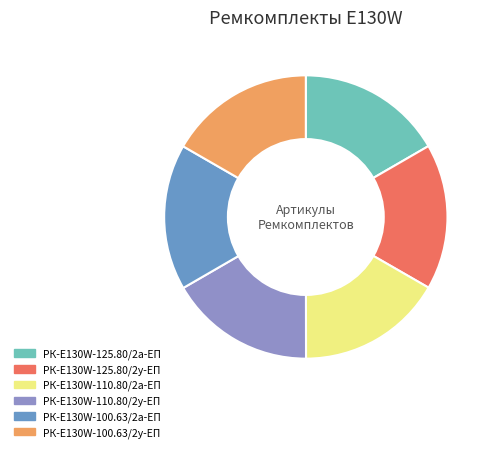

Approximately how many times larger is the value at РК-E130W-125.80/2а-ЕП compared to РК-E130W-100.63/2а-ЕП?

1.0